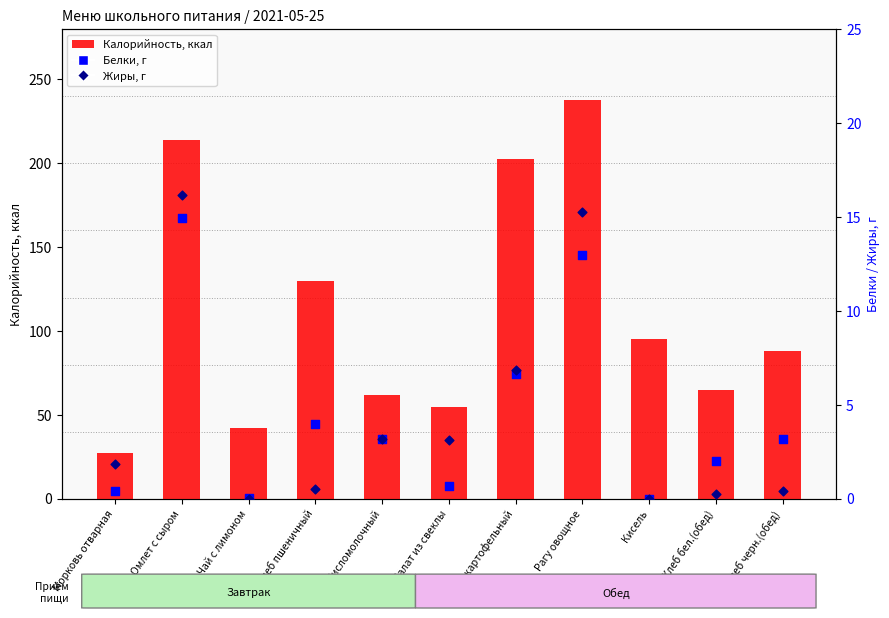

Is the value of Жиры at Хлеб бел.(обед) greater than the value of Белки at Кисель?

Yes